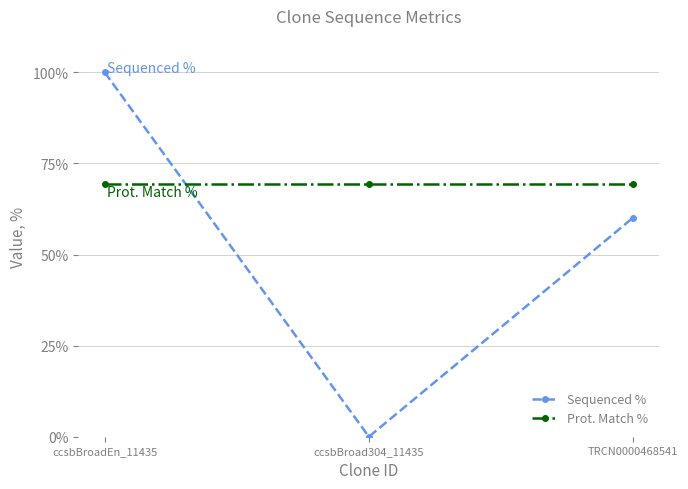

Reading right to left, what are all the values shown in this chart?

Sequenced %: 60.1	0.0	100.0
Prot. Match %: 69.4	69.4	69.4